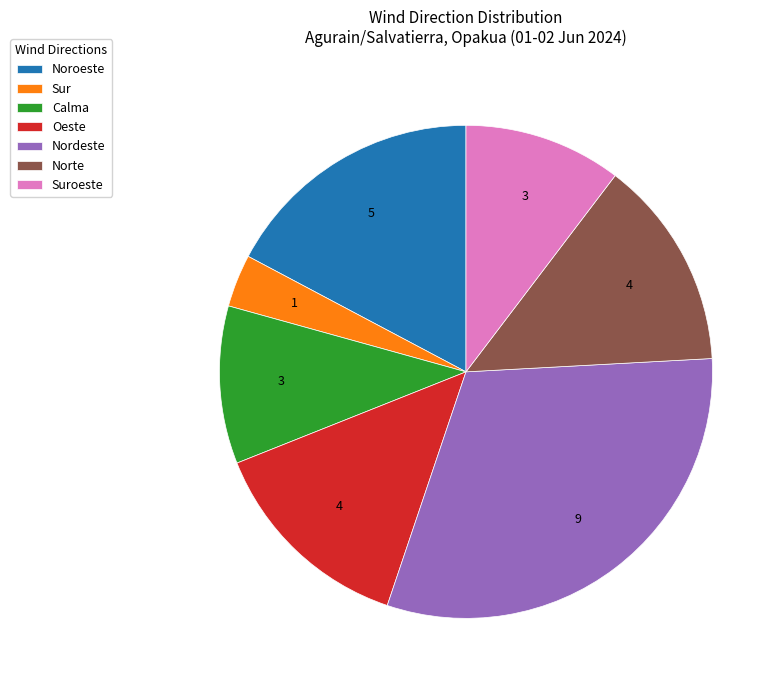

Count the number of slices in the pie.

7